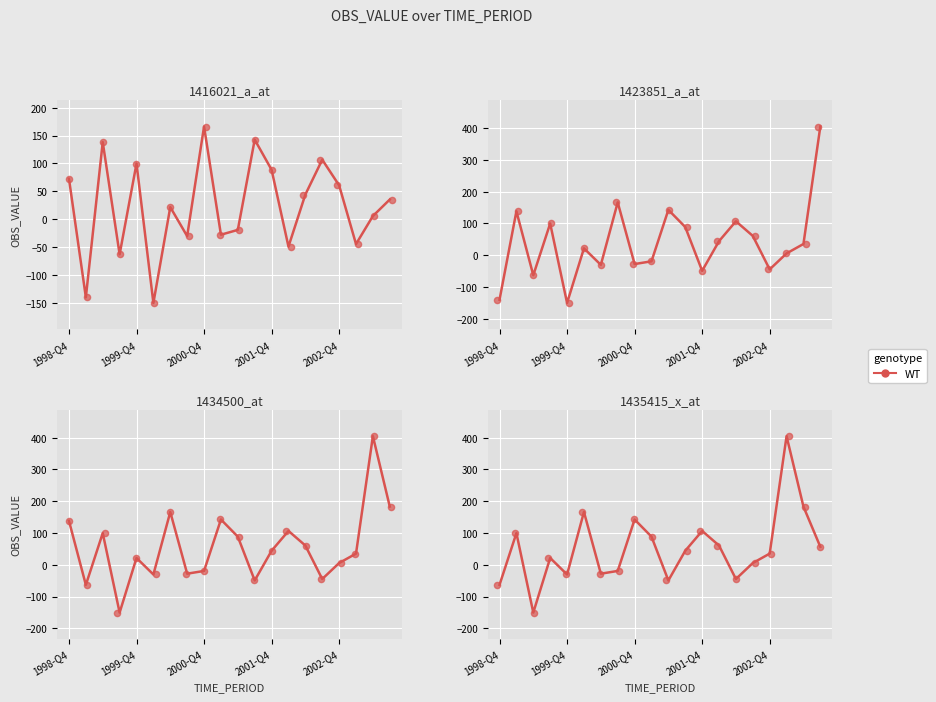

Which series has the widest spread of Y values?

1423851_a_at